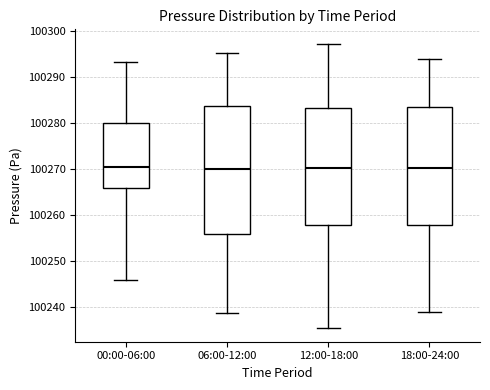

Where is the lower edge of the box for 06:00-12:00 on the y-axis? The values are not printed on the chart, so give them approximately, as read against the axis.

100256